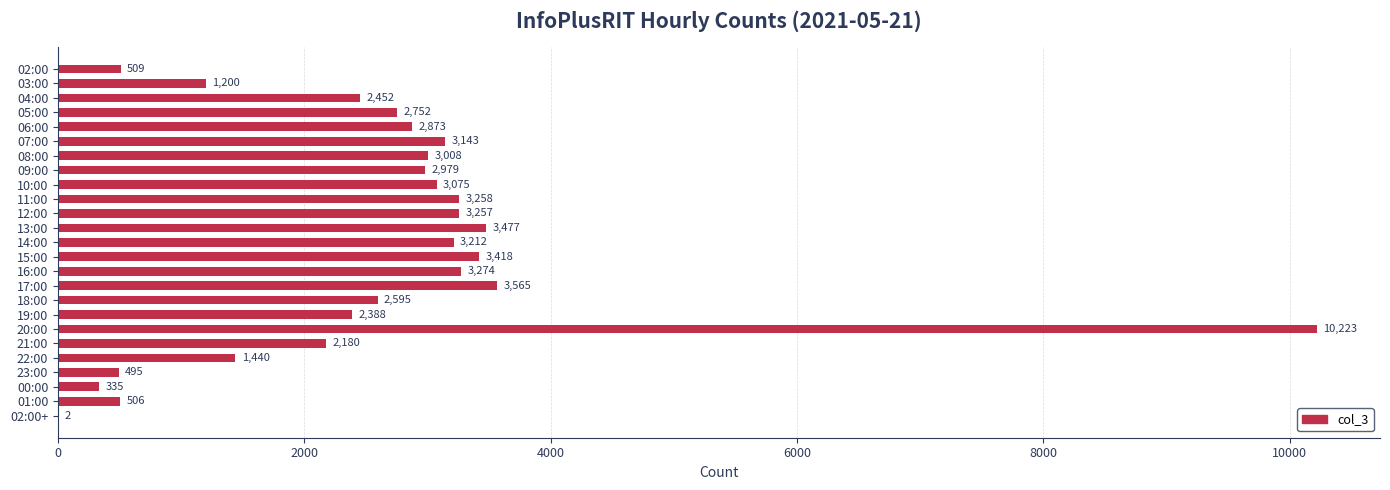

The value at 05:00 is 2752. True or false?

True